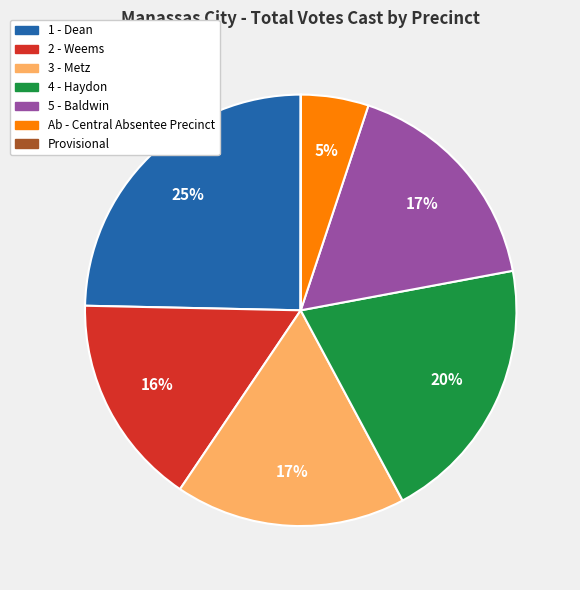

To the nearest percent, what percentage of the pie is 3 - Metz?

17%